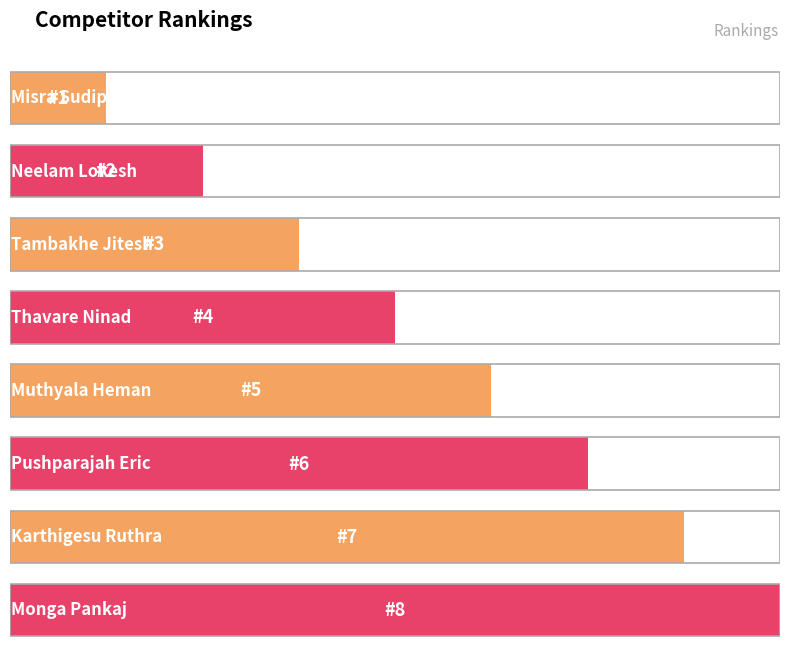

What position from the right is Tambakhe Jitesh?

6